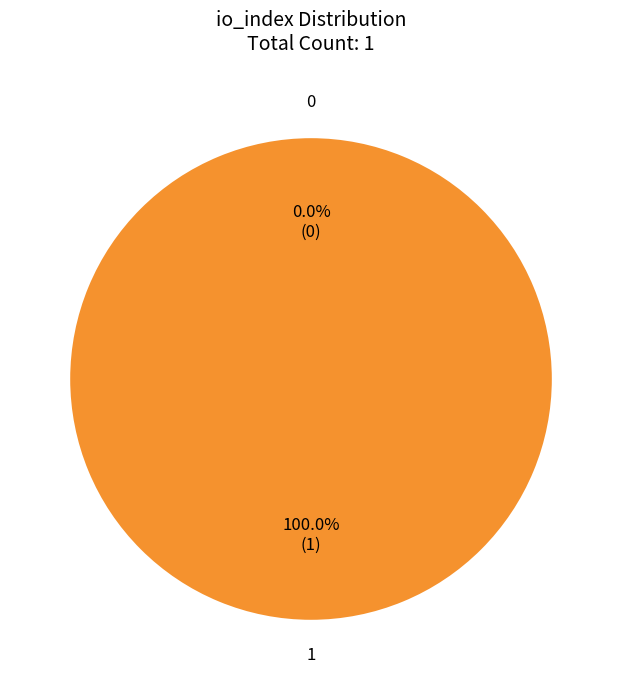

How many segments does this pie chart have?

2